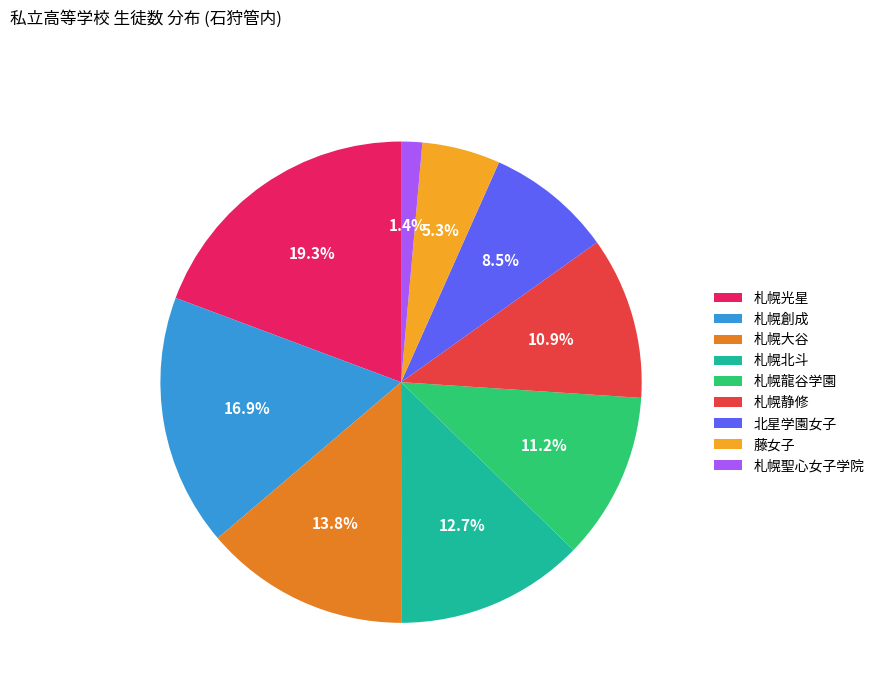

Count the number of slices in the pie.

9